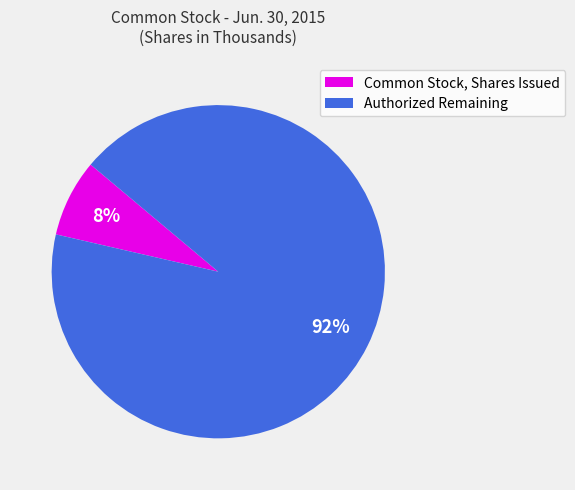

Rank the categories by value from lowest to highest.

Common Stock, Shares Issued, Authorized Remaining